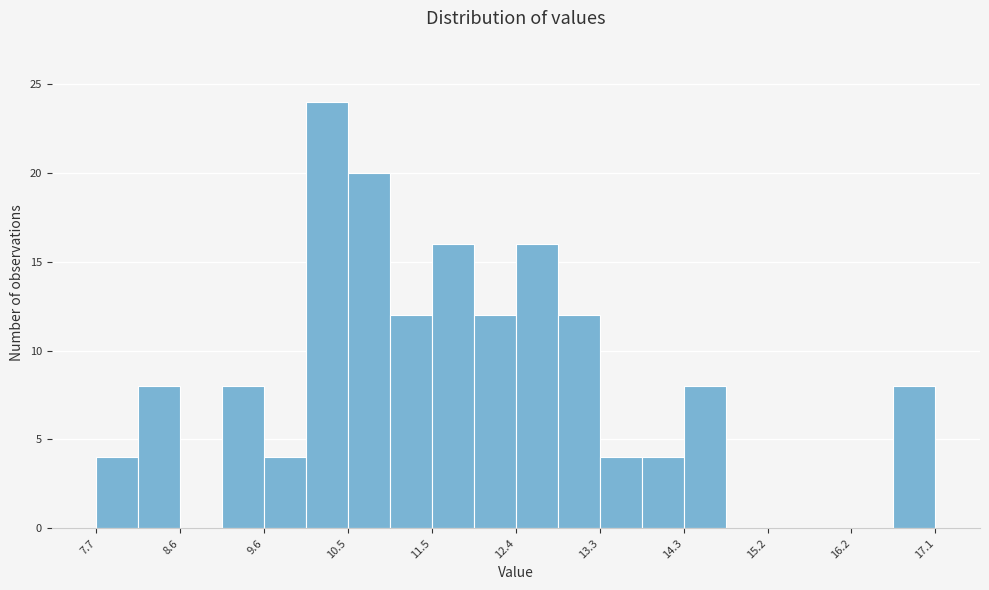

Reading left to right, transcribe this chart: for each bar, give the range it covers on the x-axis and its height. Neither the bar edges nor the heights are printed on the chart, so give them approximately, as read against the axes.

7.70 to 8.17: 4
8.17 to 8.64: 8
8.64 to 9.11: 0
9.11 to 9.58: 8
9.58 to 10.05: 4
10.05 to 10.52: 24
10.52 to 10.99: 20
10.99 to 11.46: 12
11.46 to 11.93: 16
11.93 to 12.40: 12
12.40 to 12.87: 16
12.87 to 13.34: 12
13.34 to 13.81: 4
13.81 to 14.28: 4
14.28 to 14.75: 8
14.75 to 15.22: 0
15.22 to 15.69: 0
15.69 to 16.16: 0
16.16 to 16.63: 0
16.63 to 17.10: 8